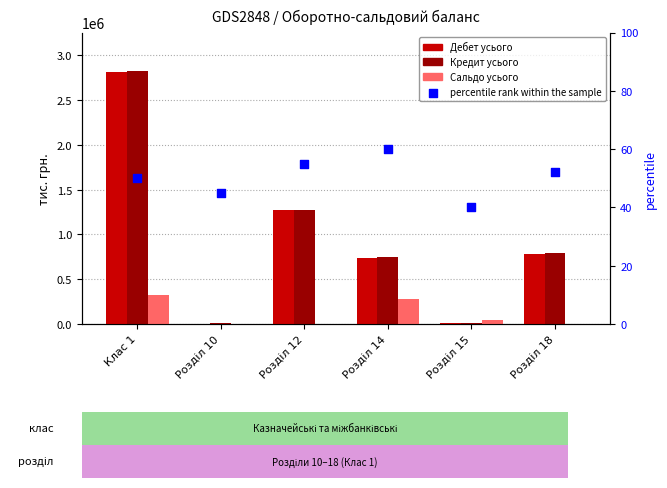

Which series reaches the maximum Y coordinate?

Кредит усього